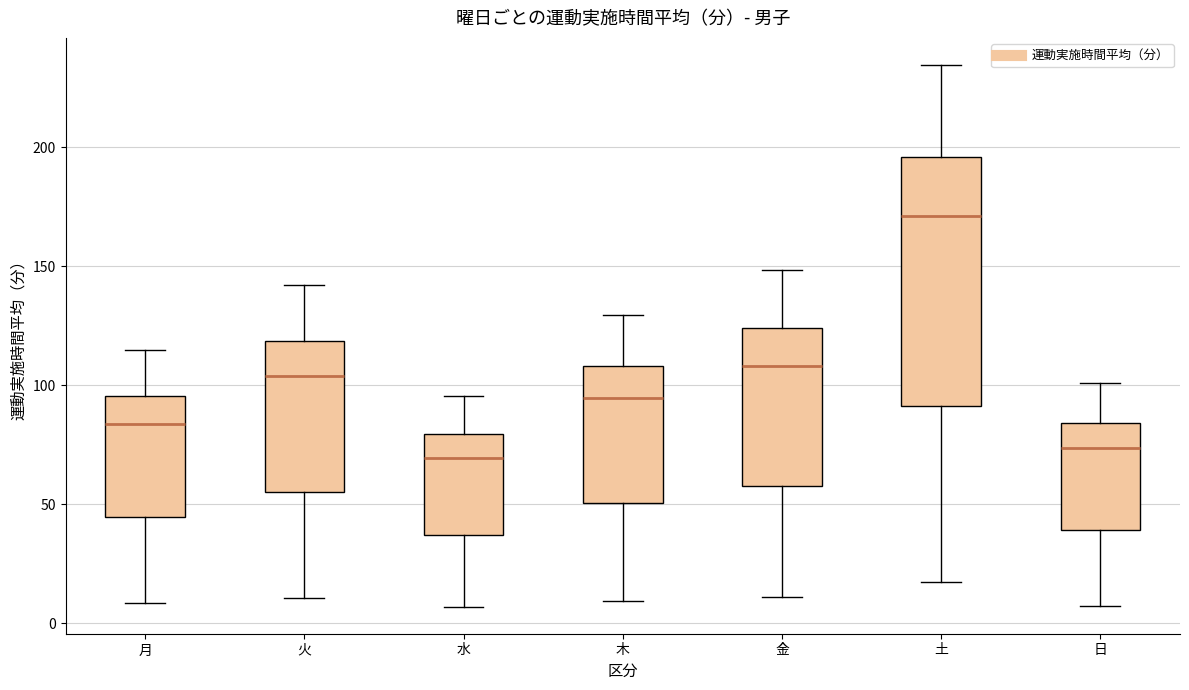

Where does the upper whisker of the box for 月 end on the y-axis? The values are not printed on the chart, so give them approximately, as read against the axis.

115